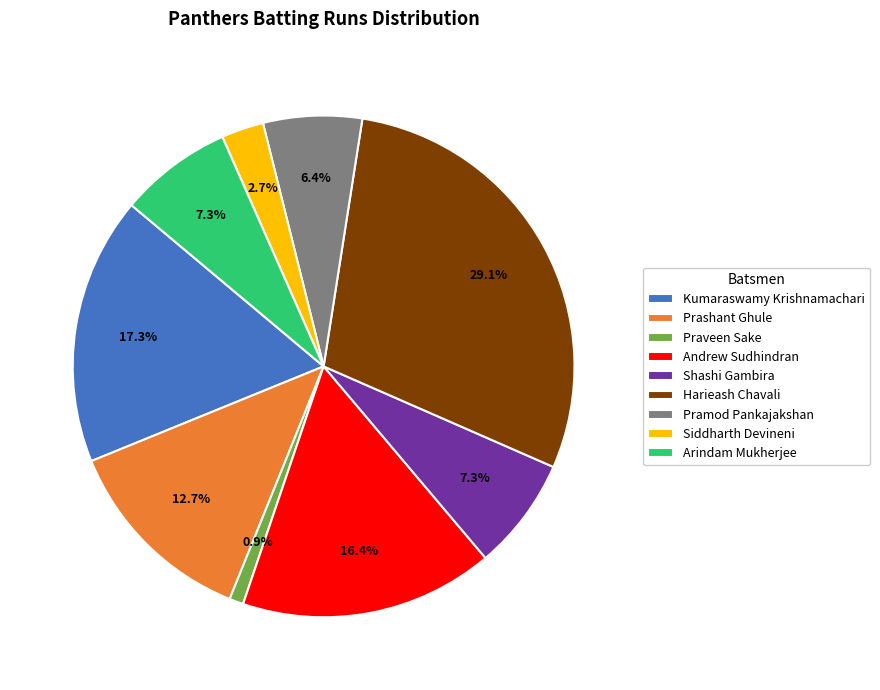

To the nearest percent, what is the difference between the largest and smallest slice percentages?

28%